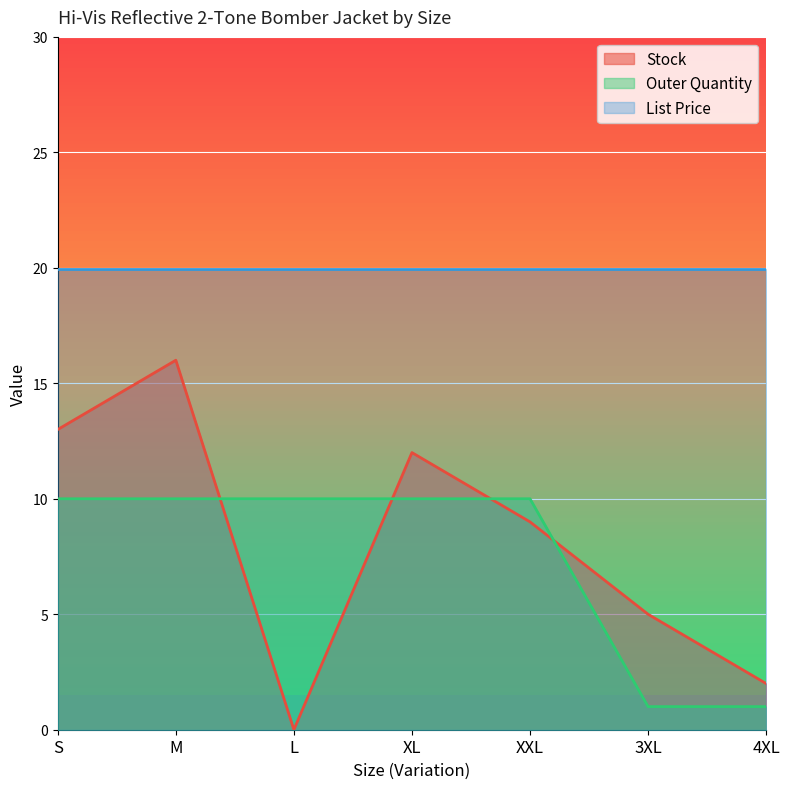

How many values in the Outer Quantity series are below 10?

2